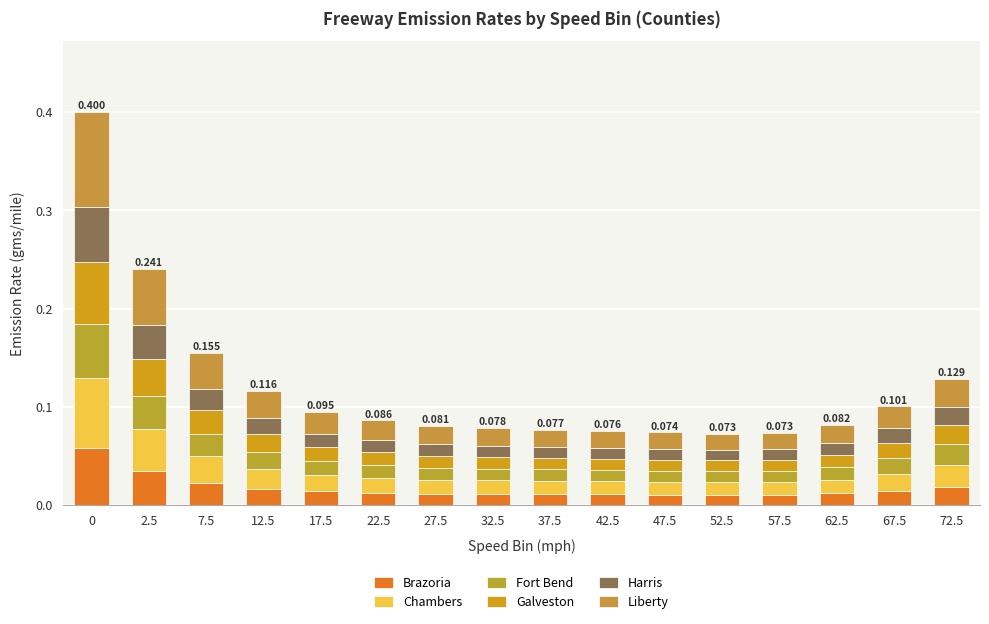

Which series has the widest spread of values?

Liberty